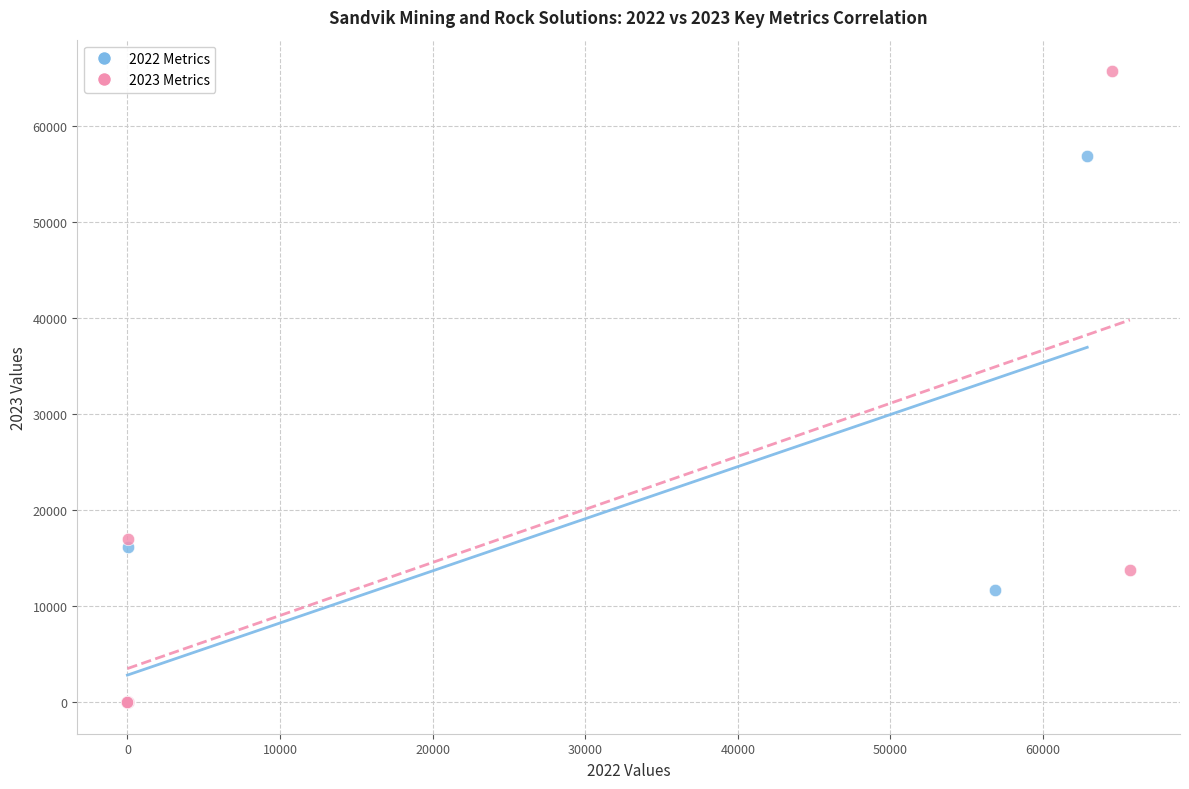

Which series reaches the maximum Y coordinate?

2023 Metrics